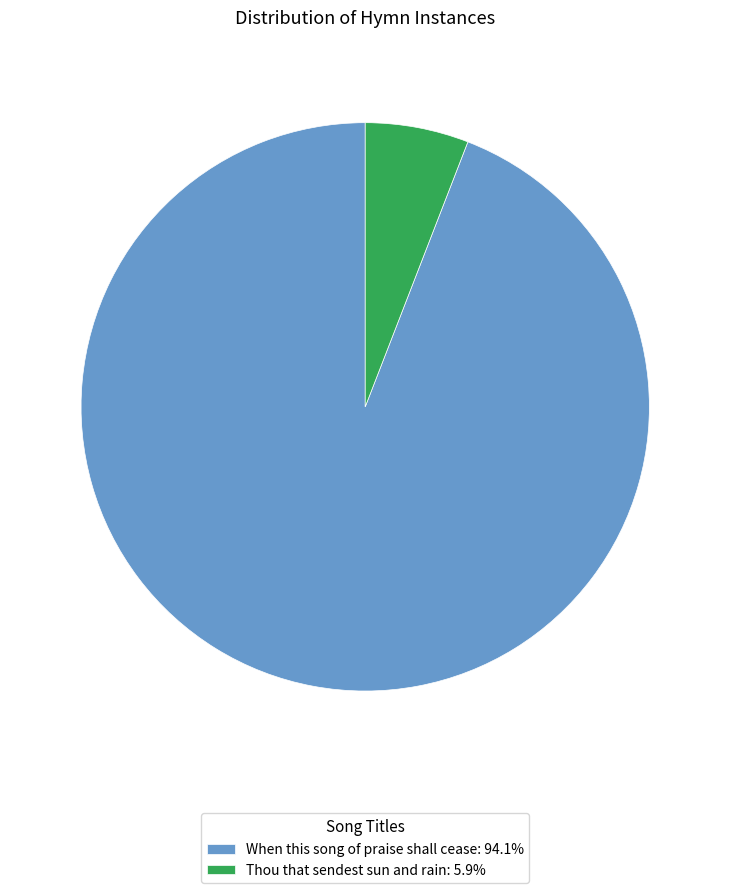

Is the sum of Thou that sendest sun and rain and When this song of praise shall cease greater than half?

Yes